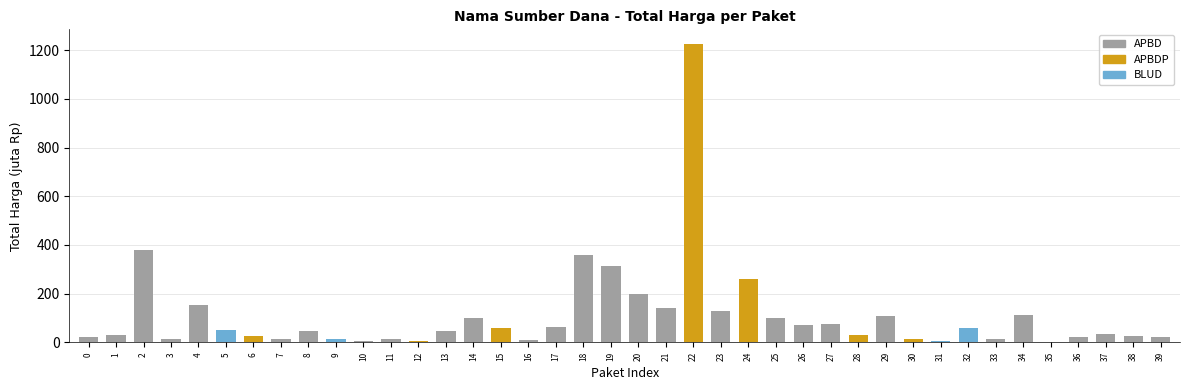

Approximately how many times larger is the value at 32 compared to 28?

1.9